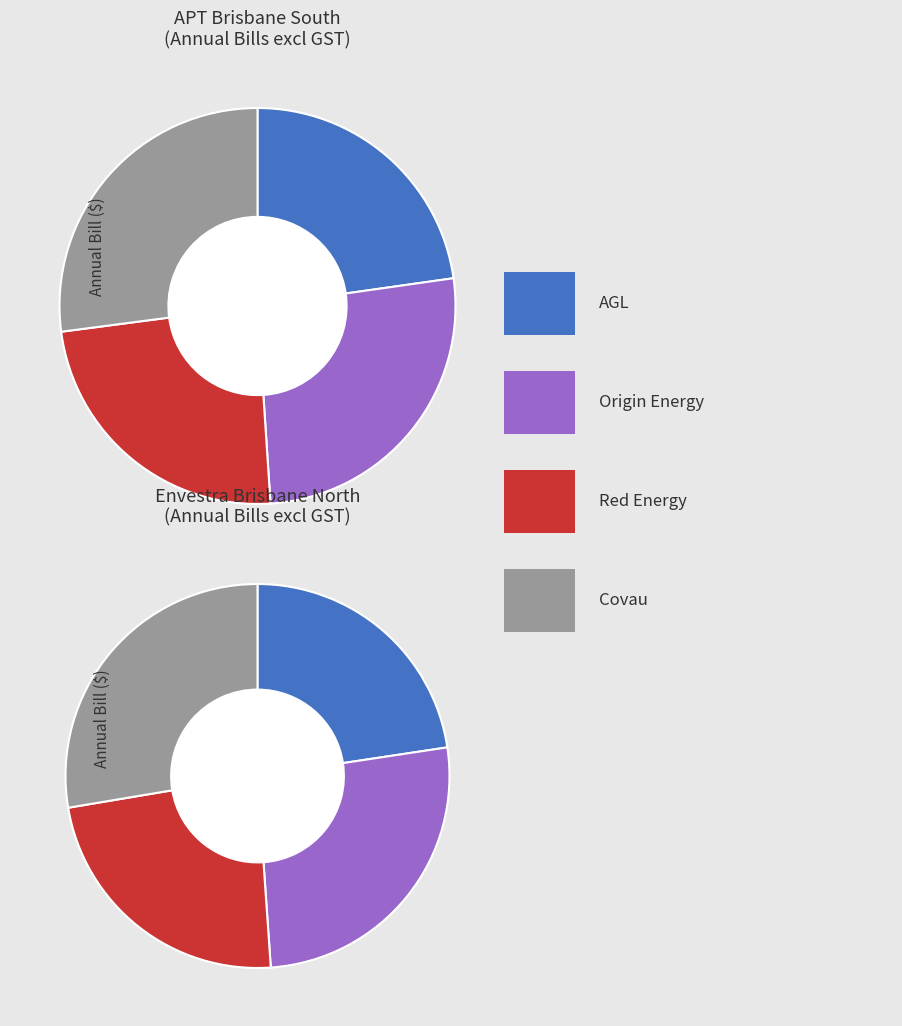

Count the number of slices in the pie.

4